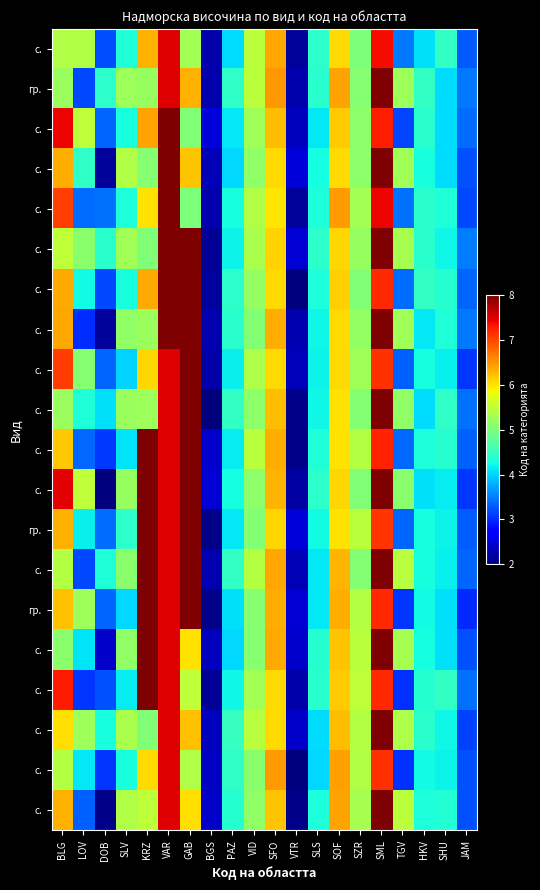

At which category is the sum across all series the highest?

VAR